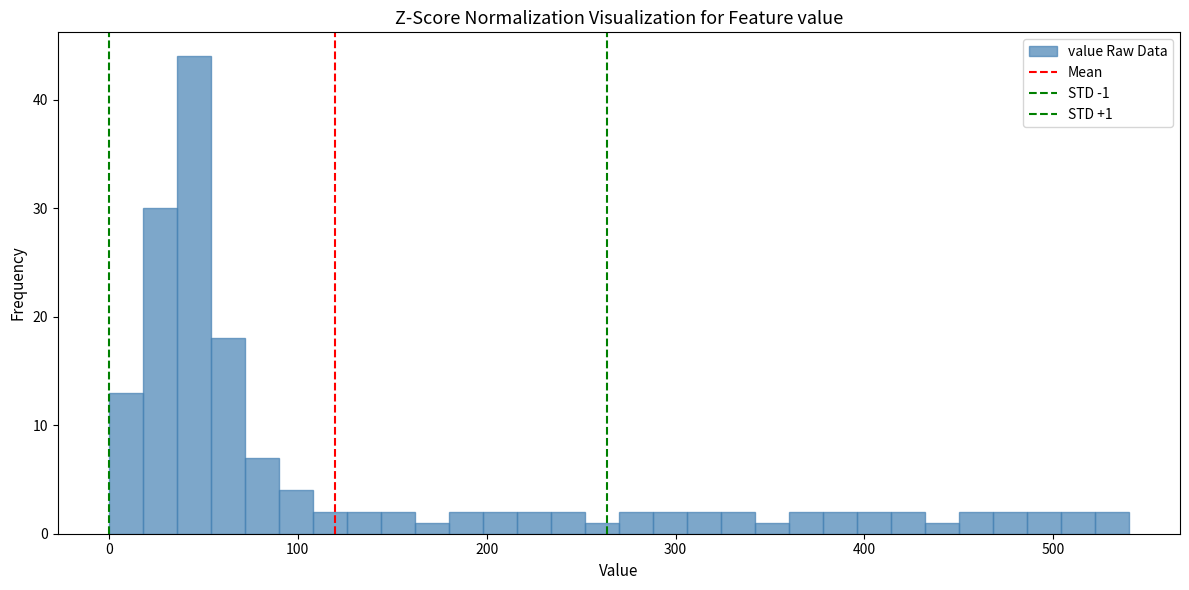

Read against the x-axis, roughly where is the centre of the tallest bar?

50